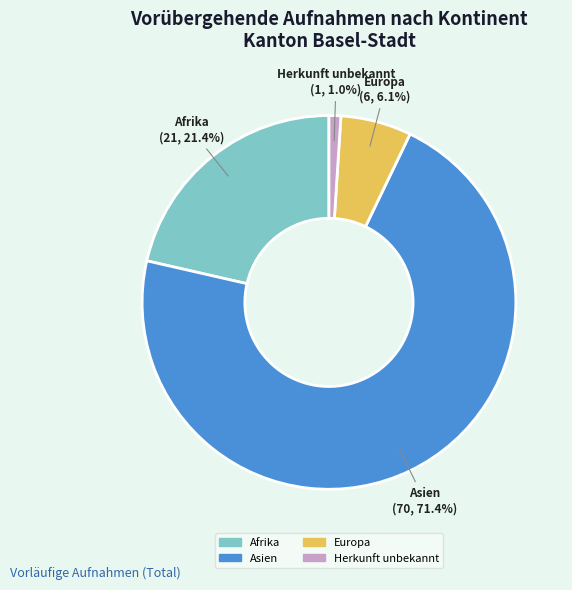

Rank the categories by value from highest to lowest.

Asien, Afrika, Europa, Herkunft unbekannt